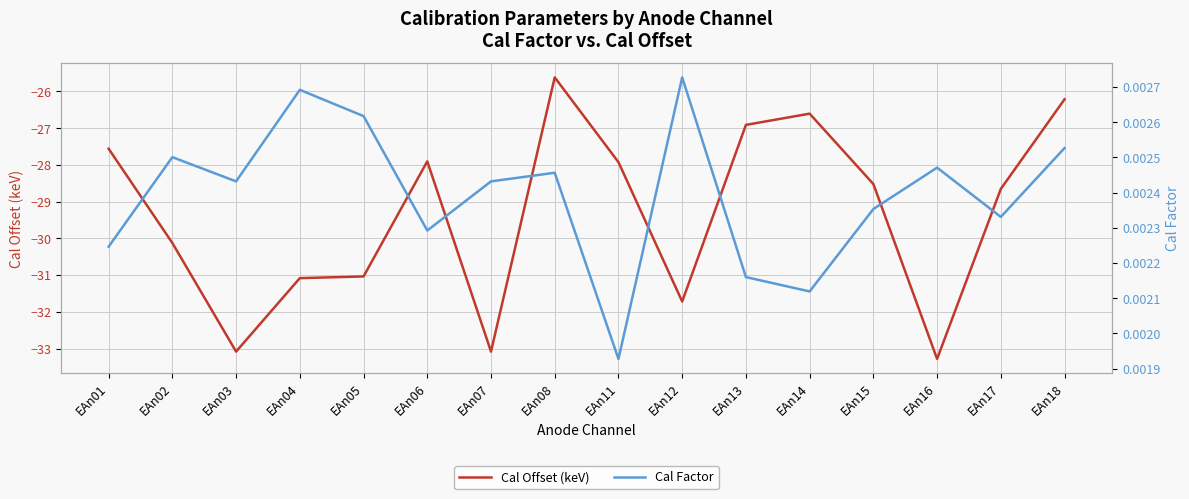

Reading right to left, extract all data points from this chart.

Cal Offset (keV): EAn18=-26.2	EAn17=-28.7	EAn16=-33.3	EAn15=-28.5	EAn14=-26.6	EAn13=-26.9	EAn12=-31.7	EAn11=-27.9	EAn08=-25.6	EAn07=-33.1	EAn06=-27.9	EAn05=-31.0	EAn04=-31.1	EAn03=-33.1	EAn02=-30.1	EAn01=-27.6
Cal Factor: EAn18=0.0	EAn17=0.0	EAn16=0.0	EAn15=0.0	EAn14=0.0	EAn13=0.0	EAn12=0.0	EAn11=0.0	EAn08=0.0	EAn07=0.0	EAn06=0.0	EAn05=0.0	EAn04=0.0	EAn03=0.0	EAn02=0.0	EAn01=0.0